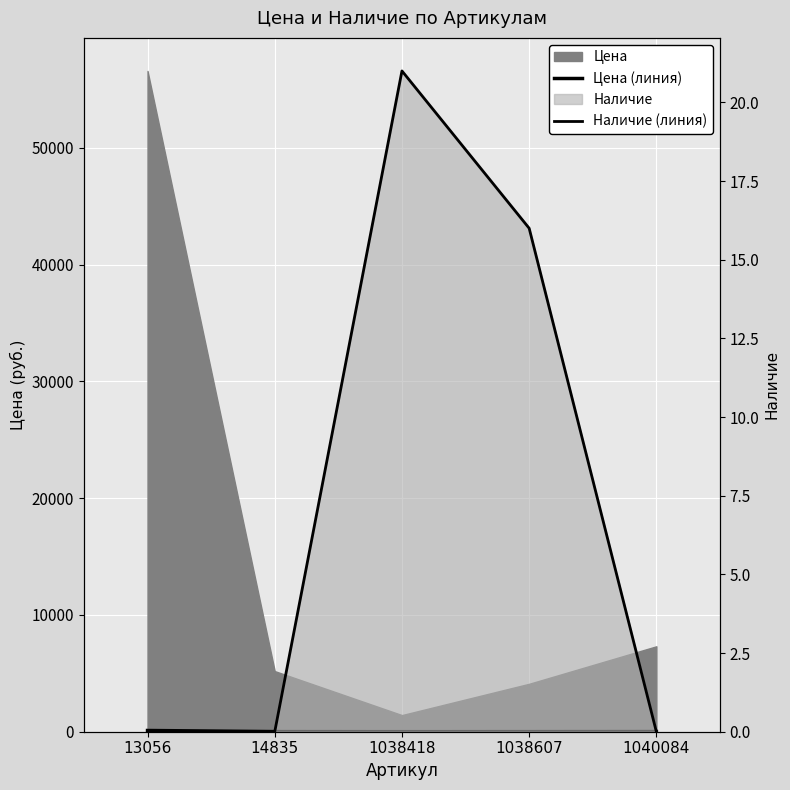

At which label does Цена (линия) first exceed 9?

13056